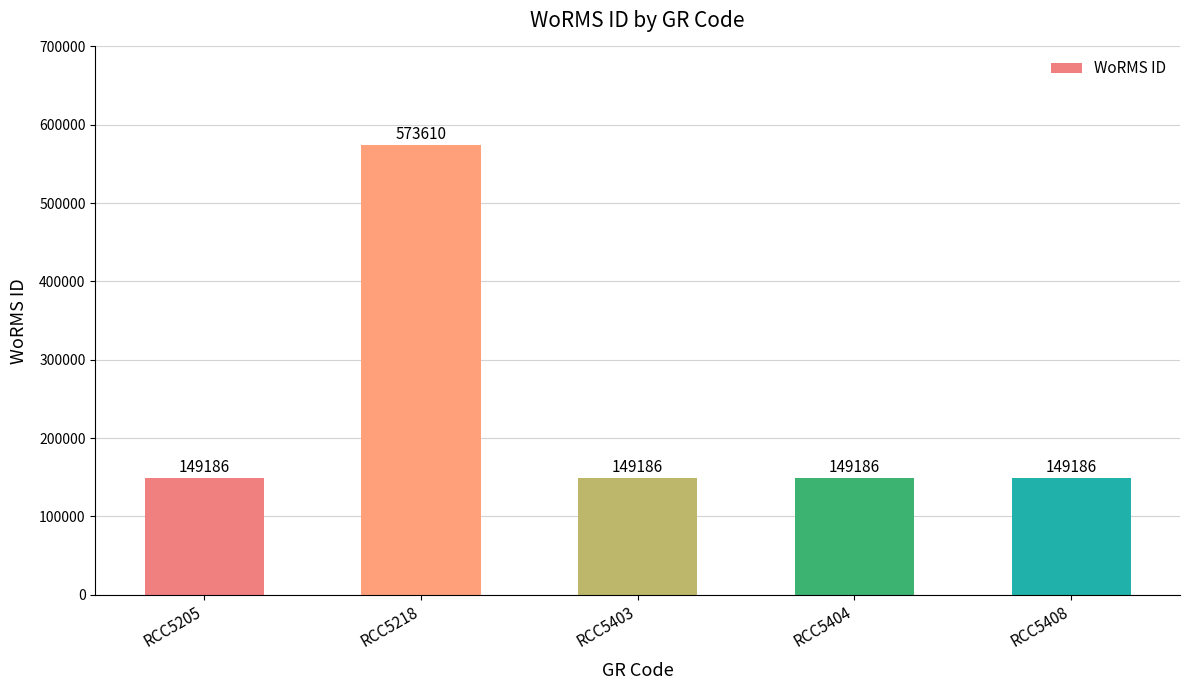

Reading left to right, transcribe all the data shown in this chart.

149186	573610	149186	149186	149186